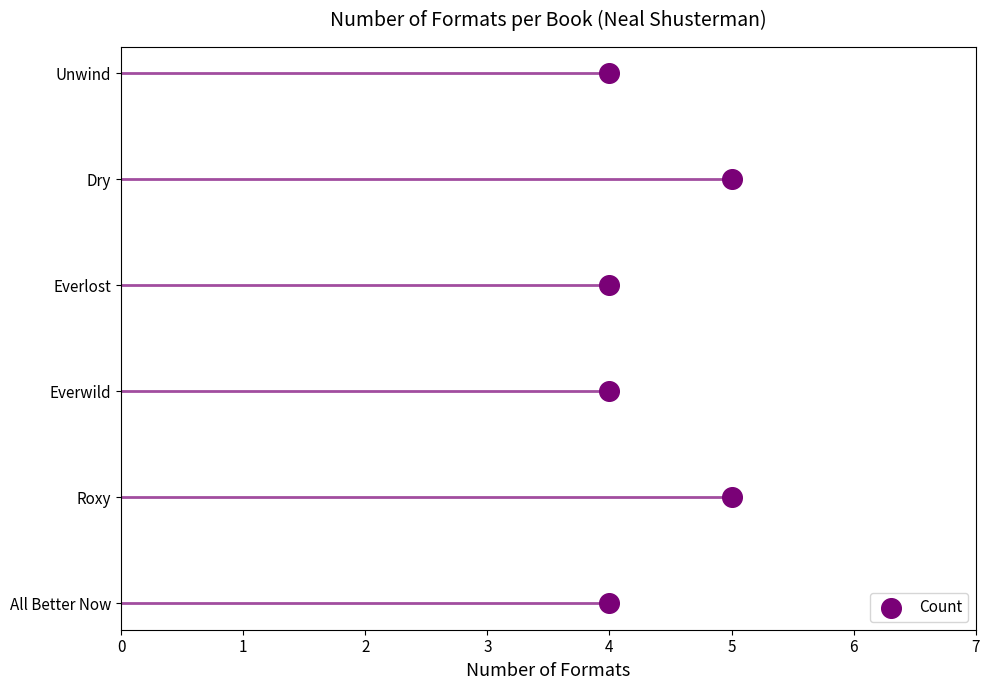

Which has a higher value, 4 or 4?

4